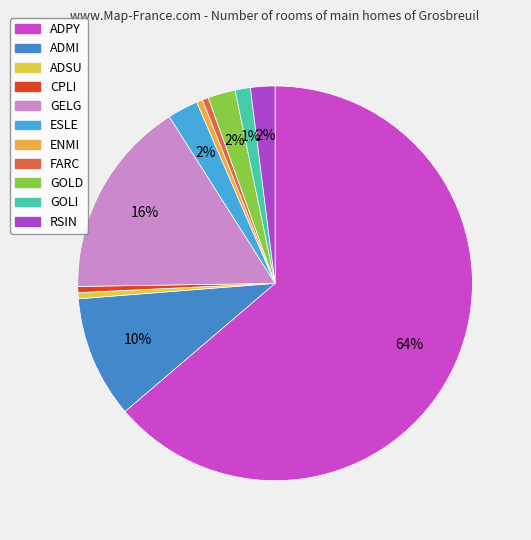

Combined, do ESLE and GELG account for over 50%?

No